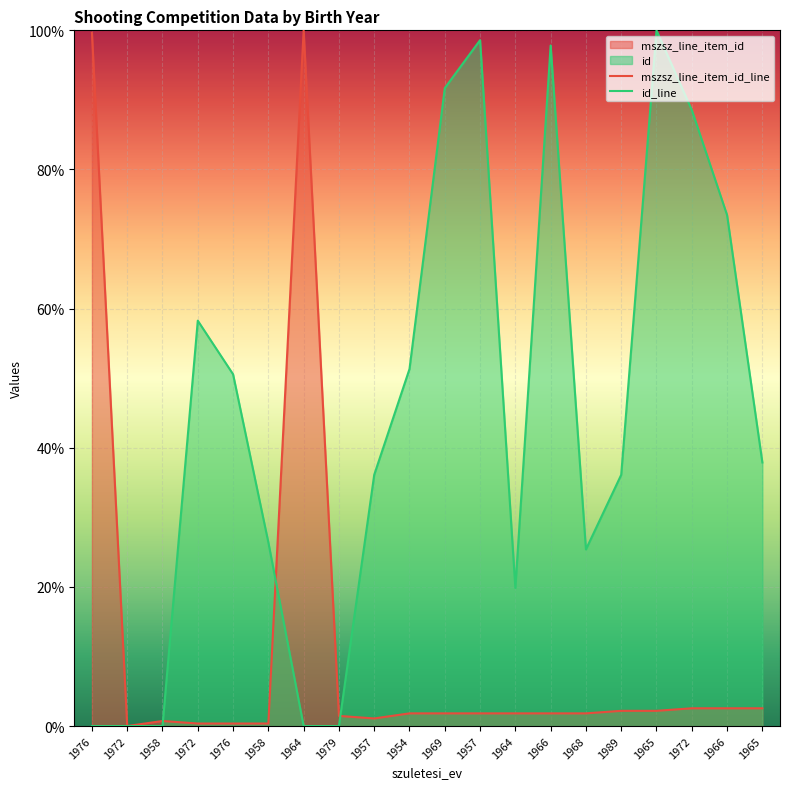

Where does the mszsz_line_item_id series first go above 1?

1976